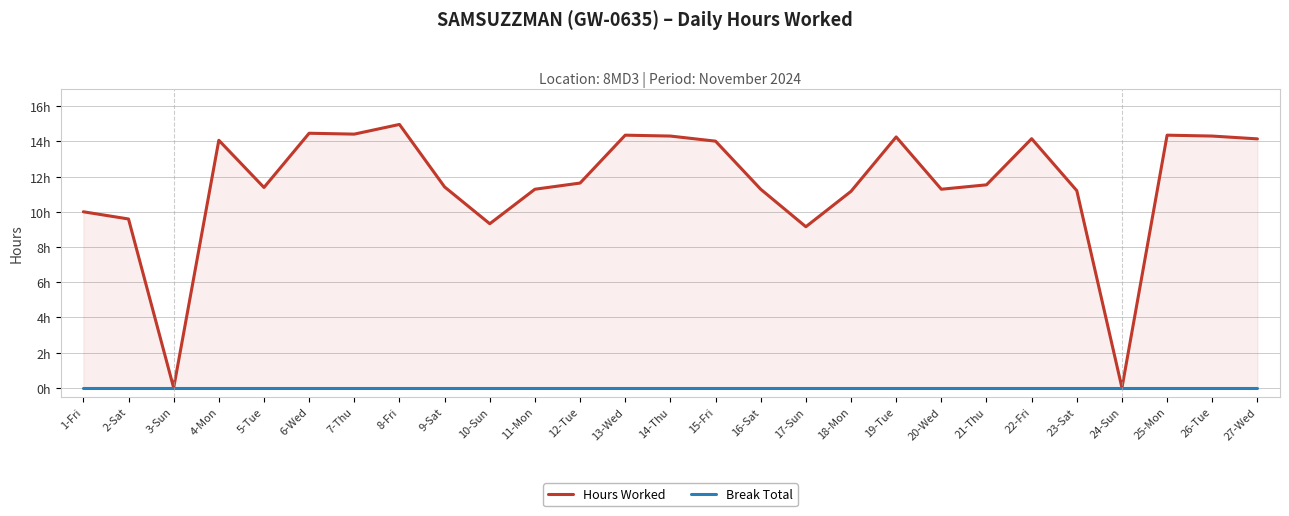

Rank the series by their average value, from lowest to highest.

Break Total, Hours Worked